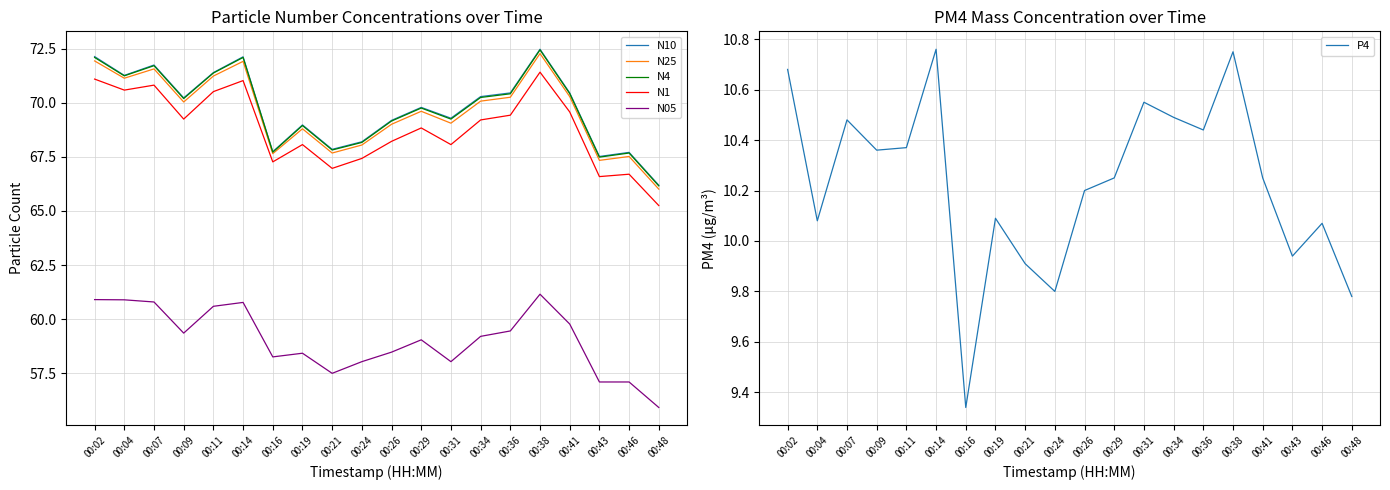

The N10 series shows 68.2 at 00:24. True or false?

True